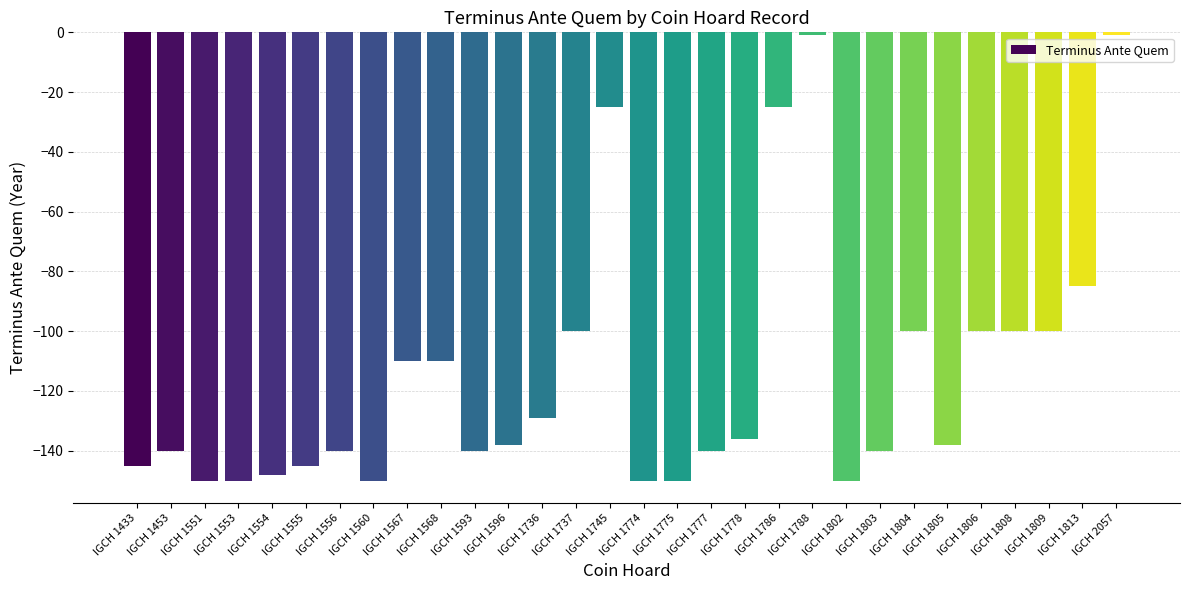

Is it true that the value at IGCH 1567 is -152?

False